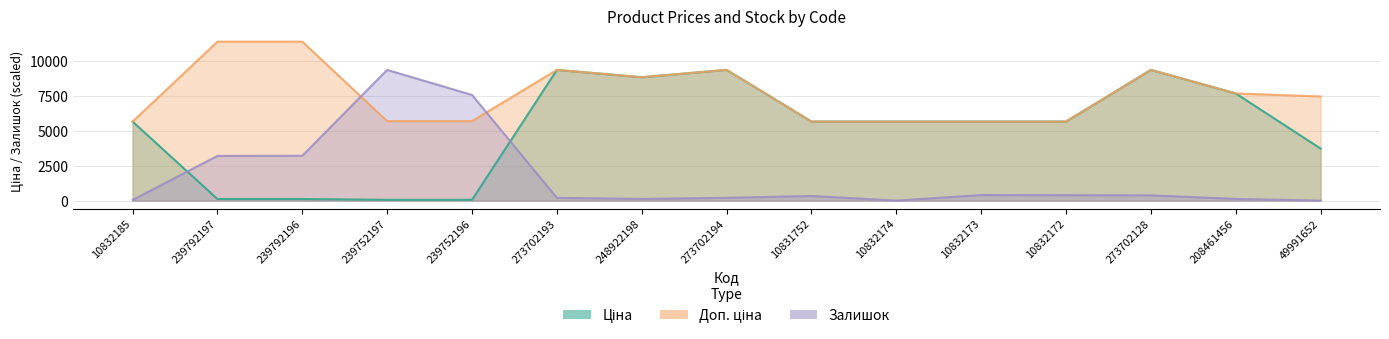

Where is Доп. ціна nearest to the value 8541?

248922198